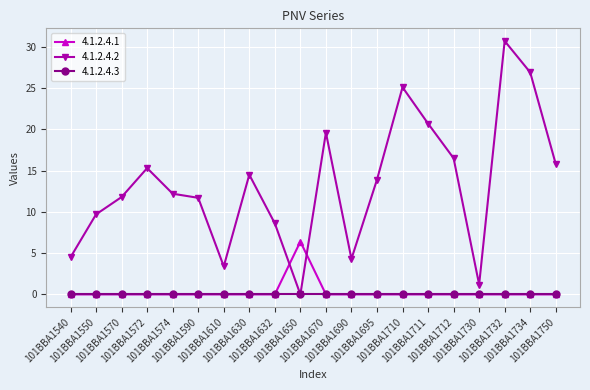

What is the value of the 4.1.2.4.2 point at the 1st from the left?

4.5